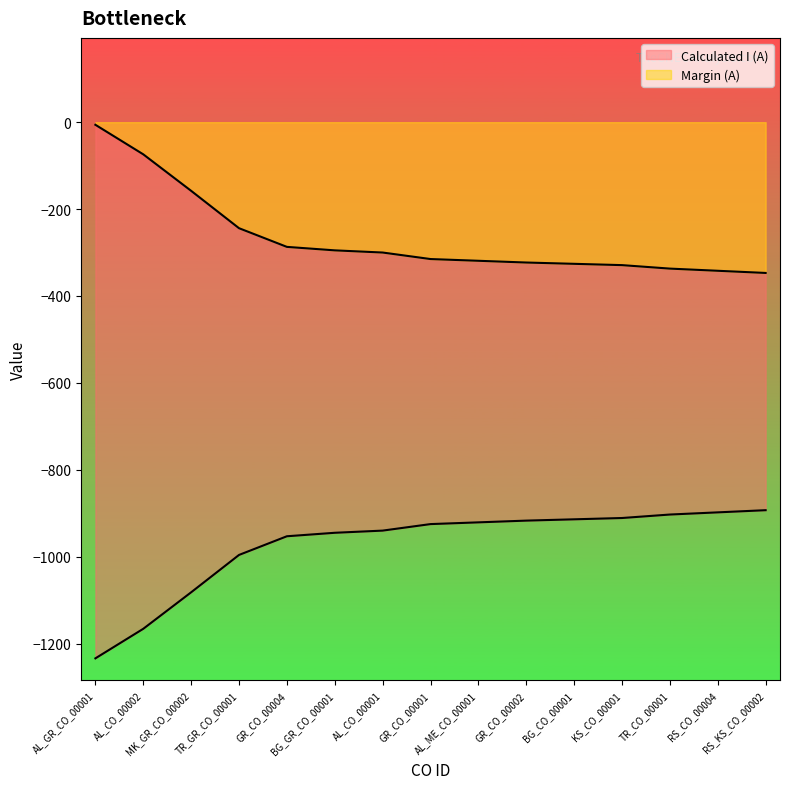

Which series has the widest spread of values?

Calculated I (A)